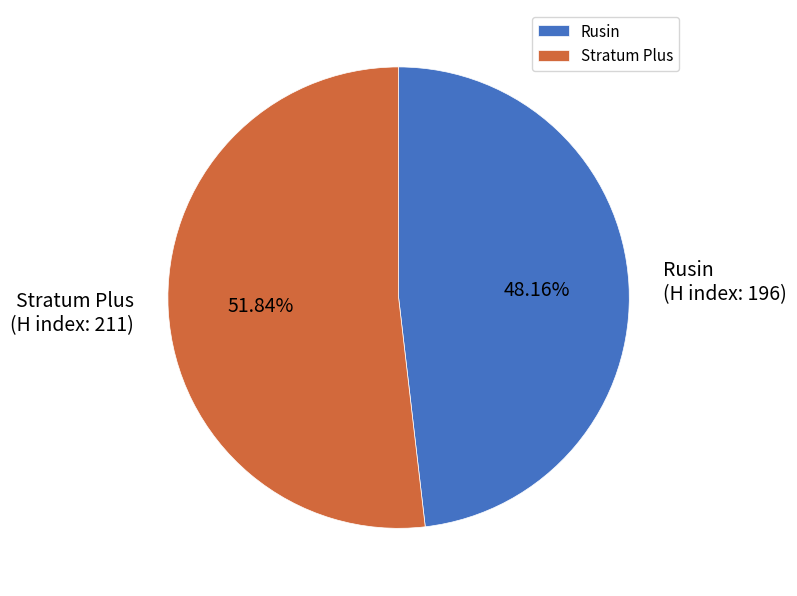

How many slices are in this pie chart?

2